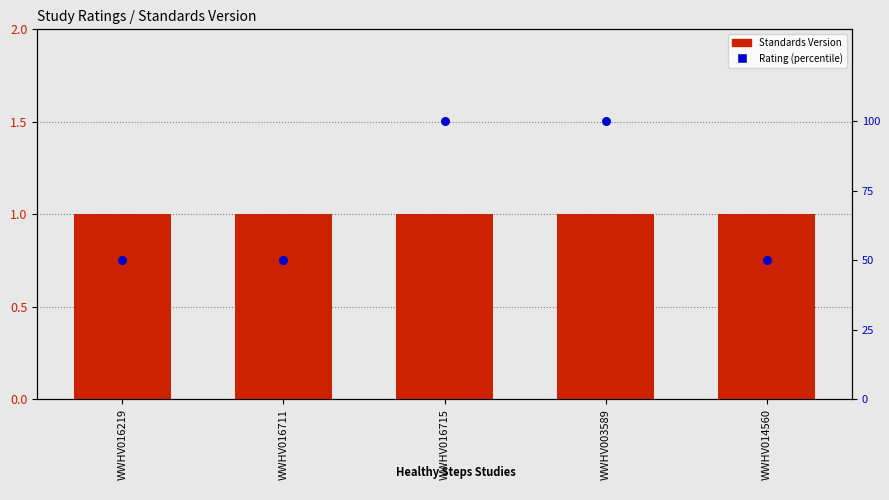

What are all the series names shown in the legend?

Standards Version, Rating (percentile)